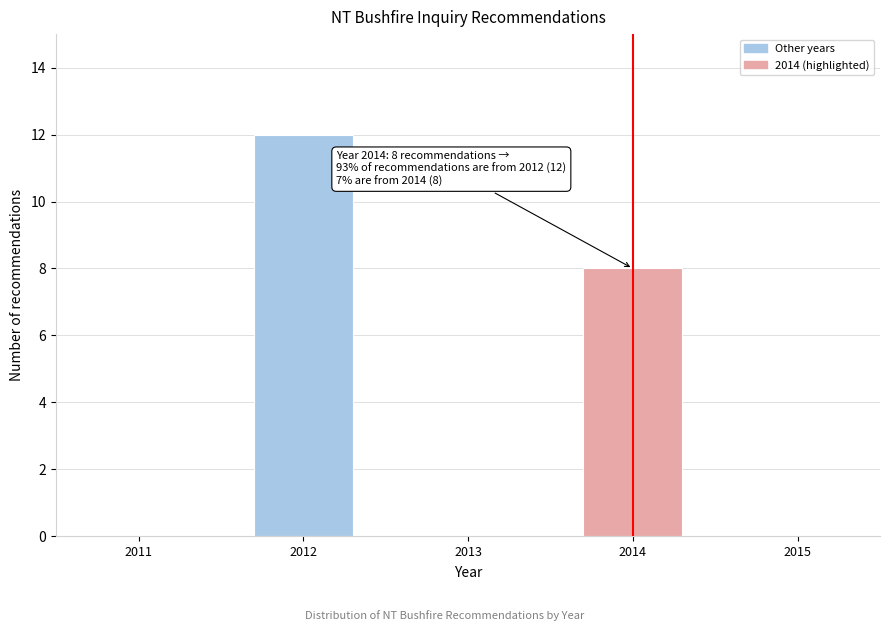

Reading left to right, list all the values displayed in this chart.

2011=0	2012=12	2013=0	2014=8	2015=0